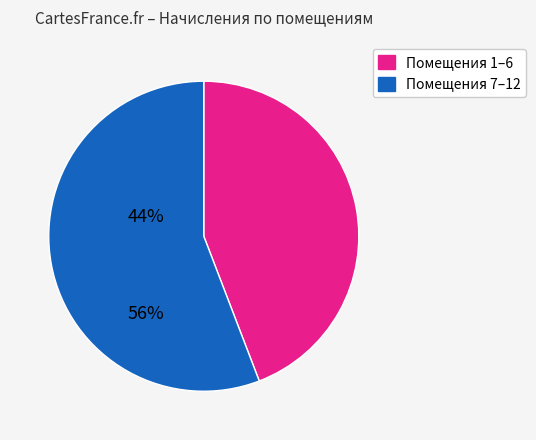

Is there a majority slice in this chart?

Yes